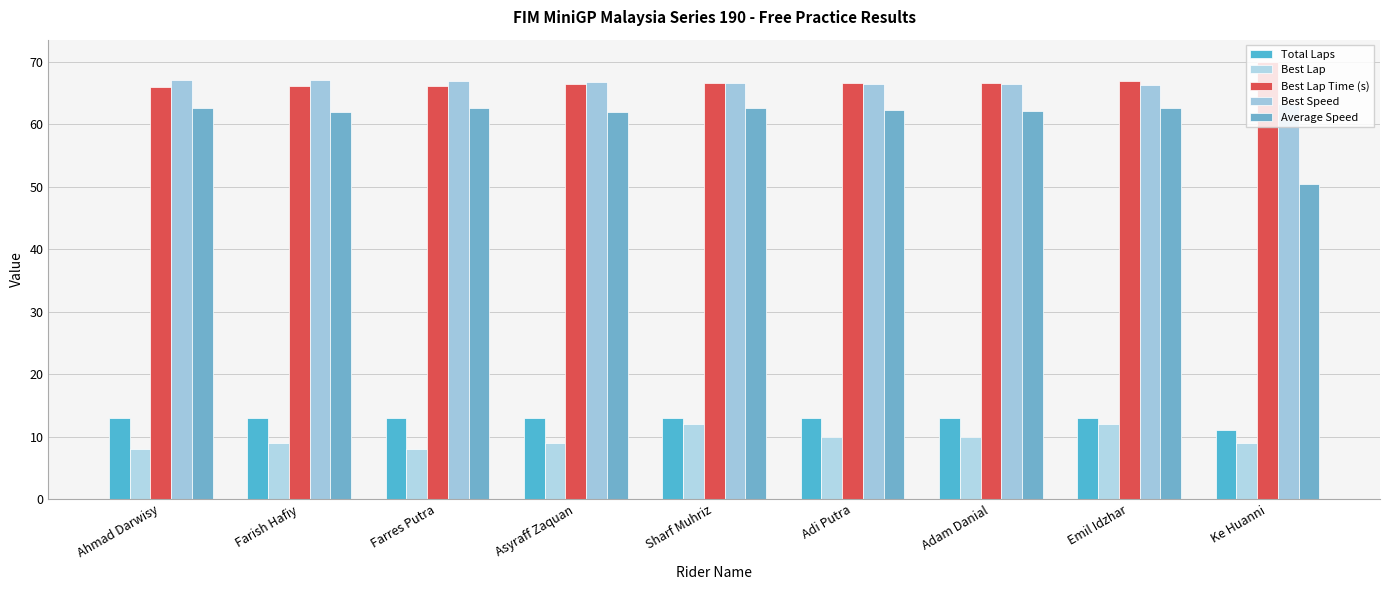

Between Farish Hafiy and Emil Idzhar, which series saw the biggest shift?

Best Lap